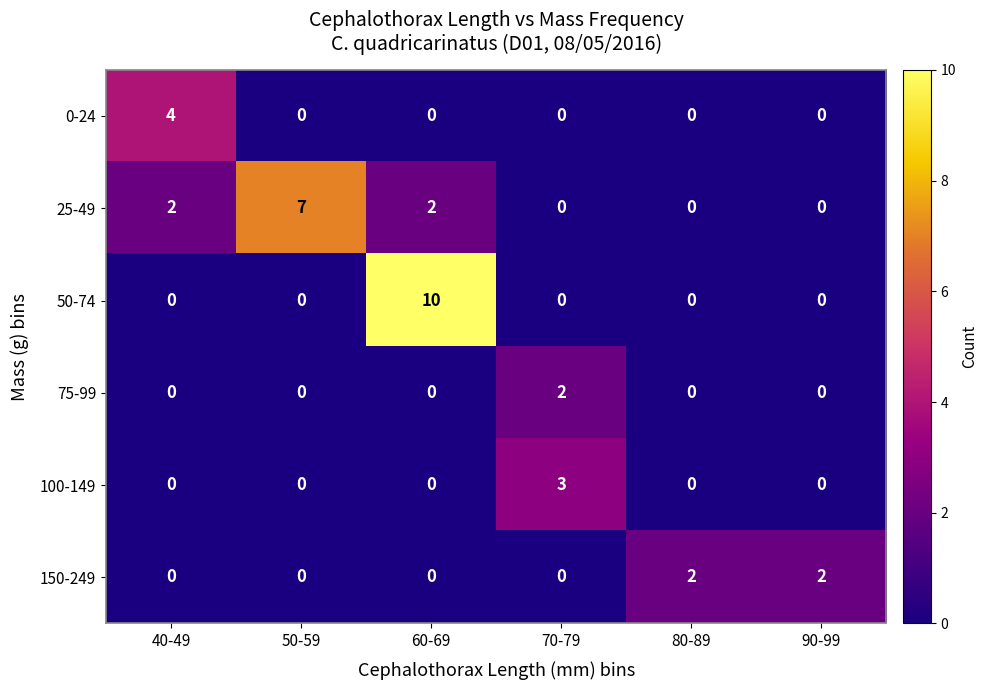

Count the 25-49 values in the range 0 to 2.

5